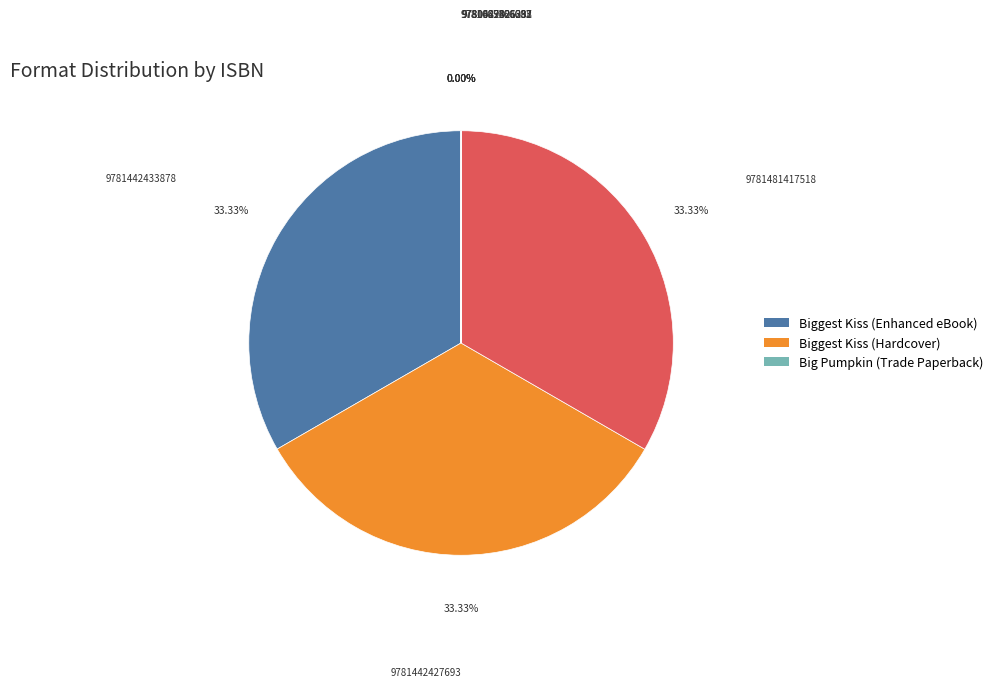

Is there a majority slice in this chart?

No